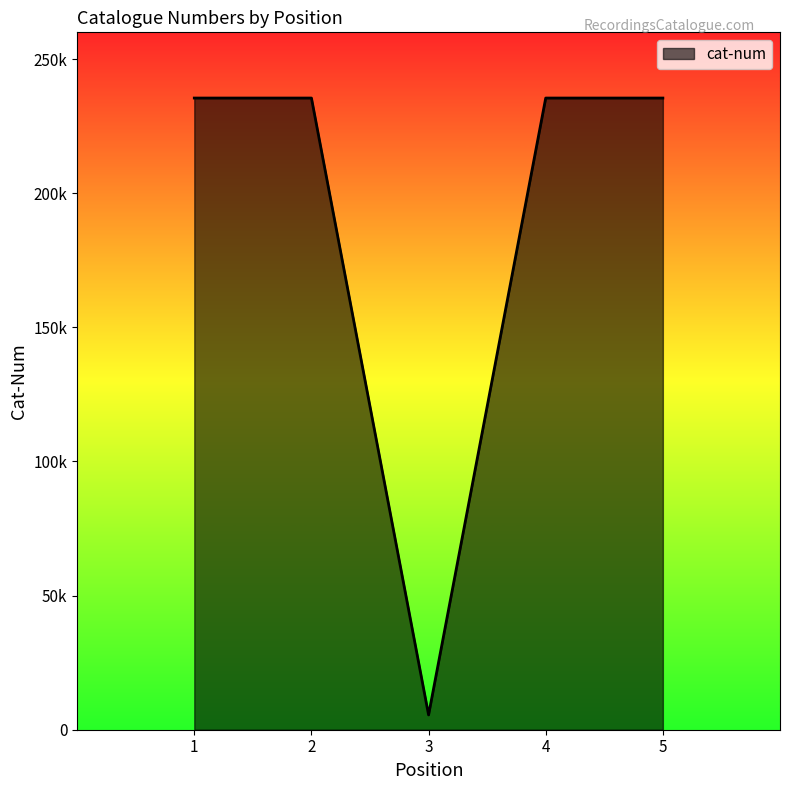

True or false: the data has more than 0 interior local peaks.

True